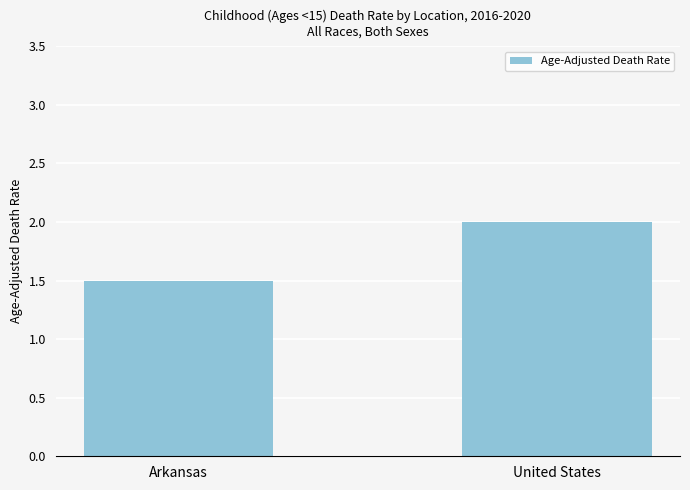

How many distinct data groups are displayed?

1